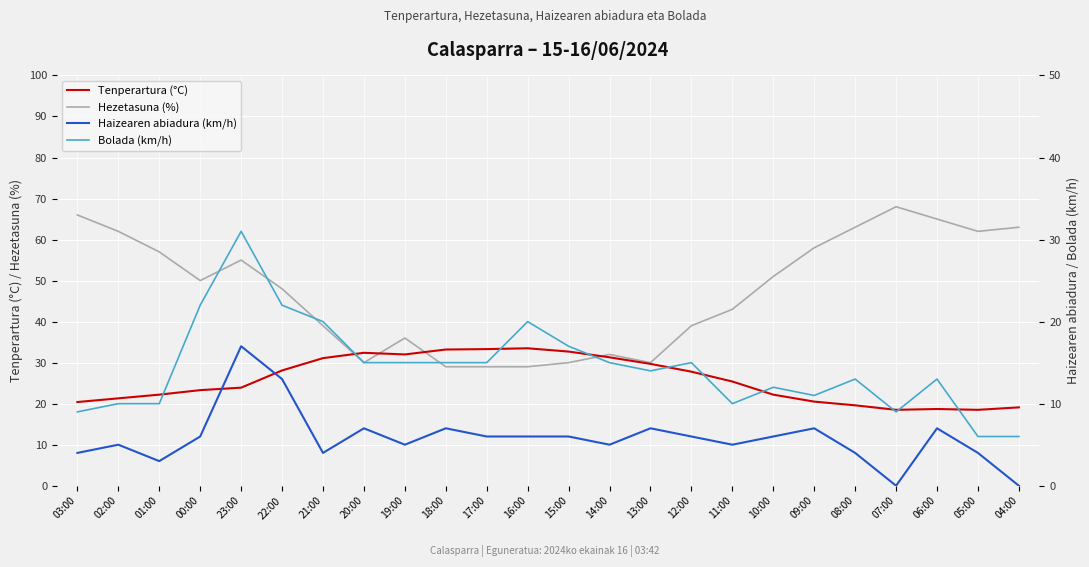

At which category is the sum across all series the highest?

23:00